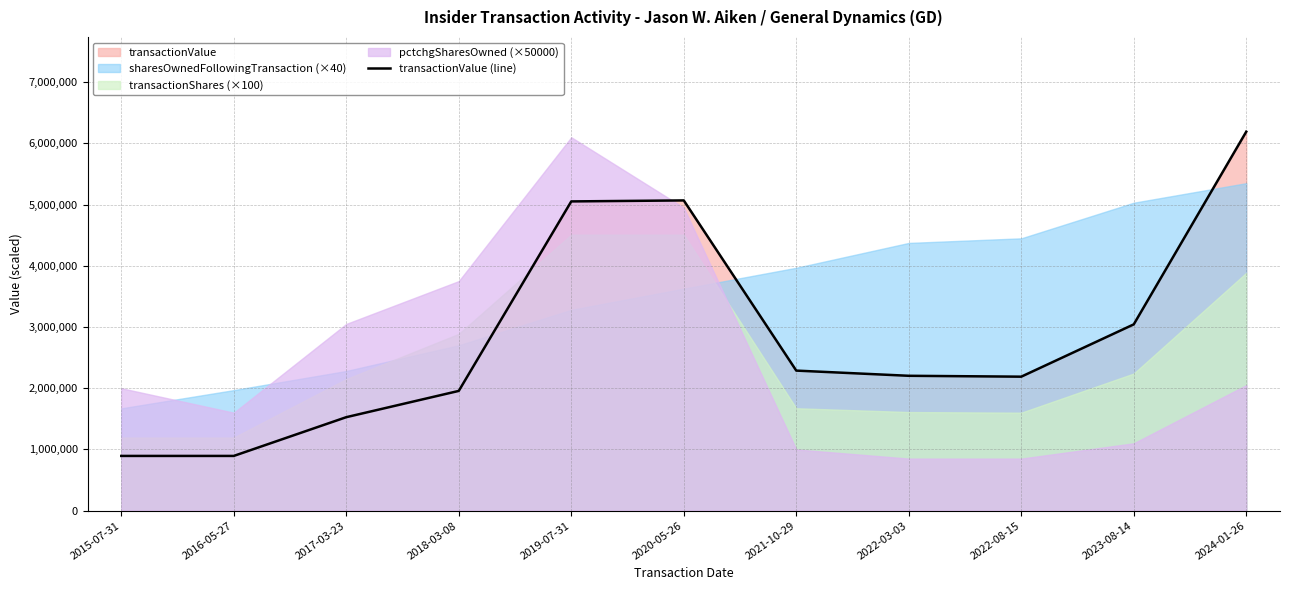

What is the change in value from 2020-05-26 to 2021-10-29?

-2780470